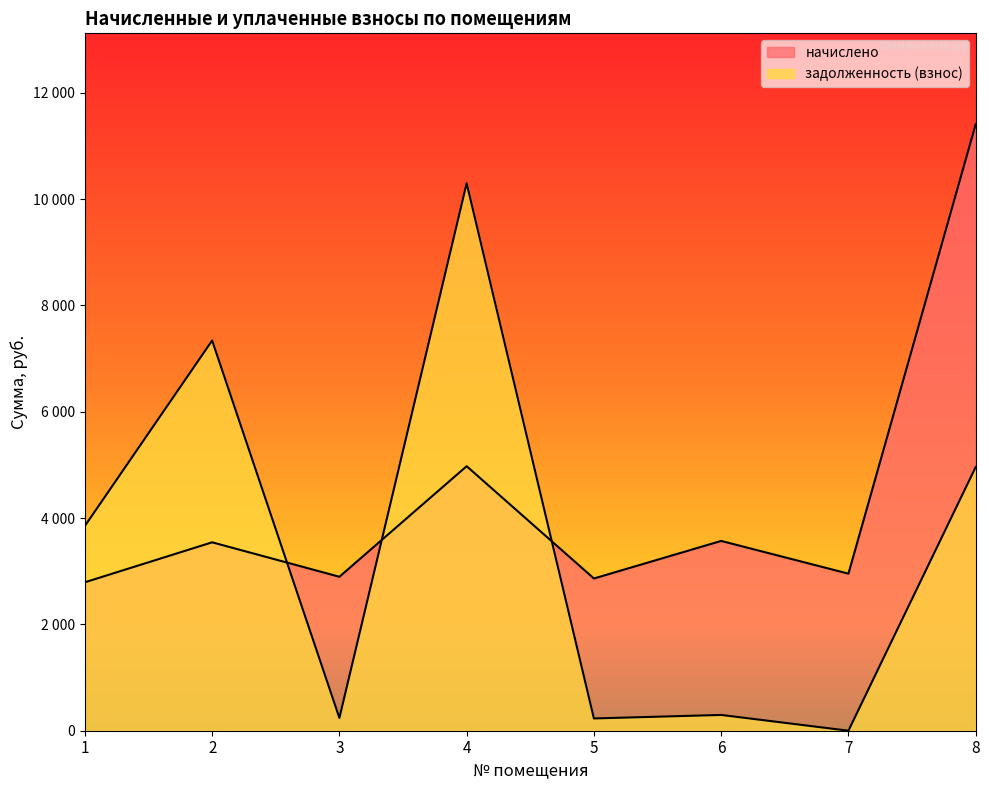

Which series changed the most between 2 and 5?

задолженность (взнос)